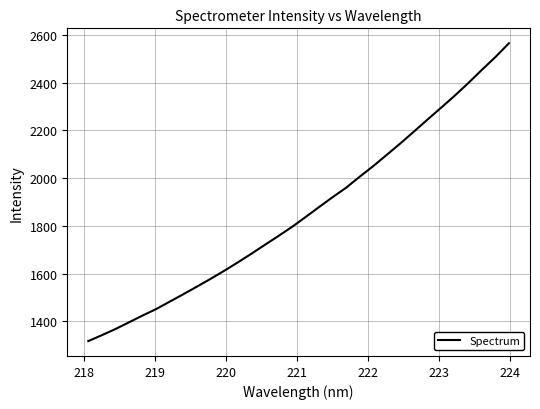

What is the difference between the maximum and second lowest values?

1223.6